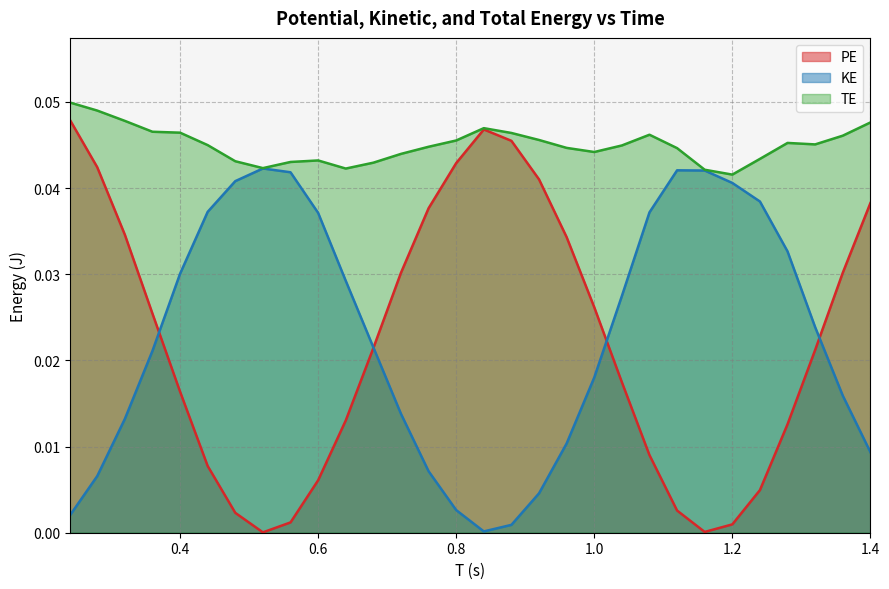

At which category is the sum across all series the highest?

0.24